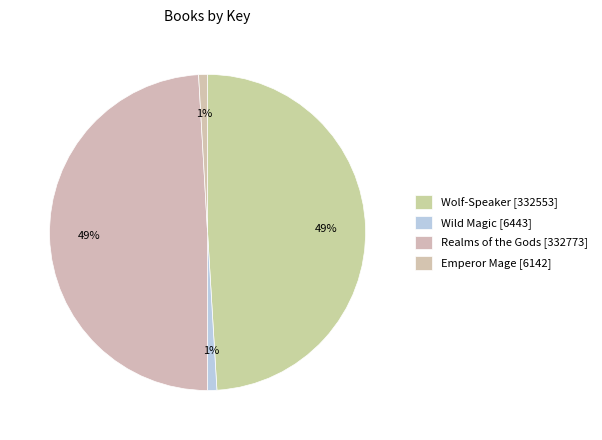

Count the number of slices in the pie.

4